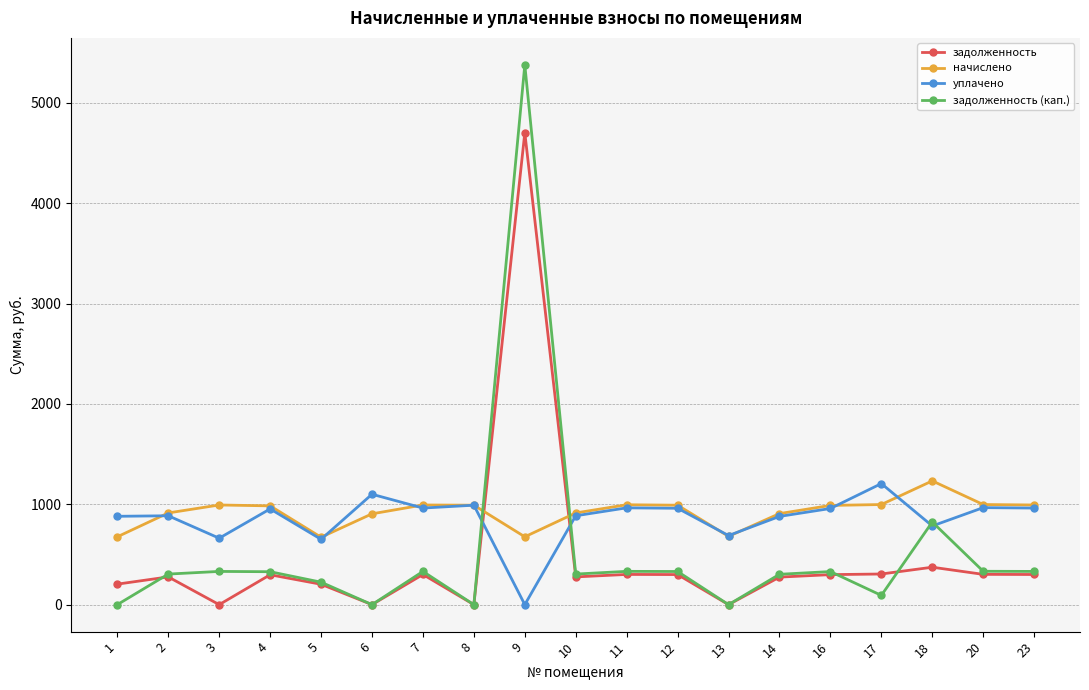

True or false: задолженность has more than 0 points higher than both neighbors.

True